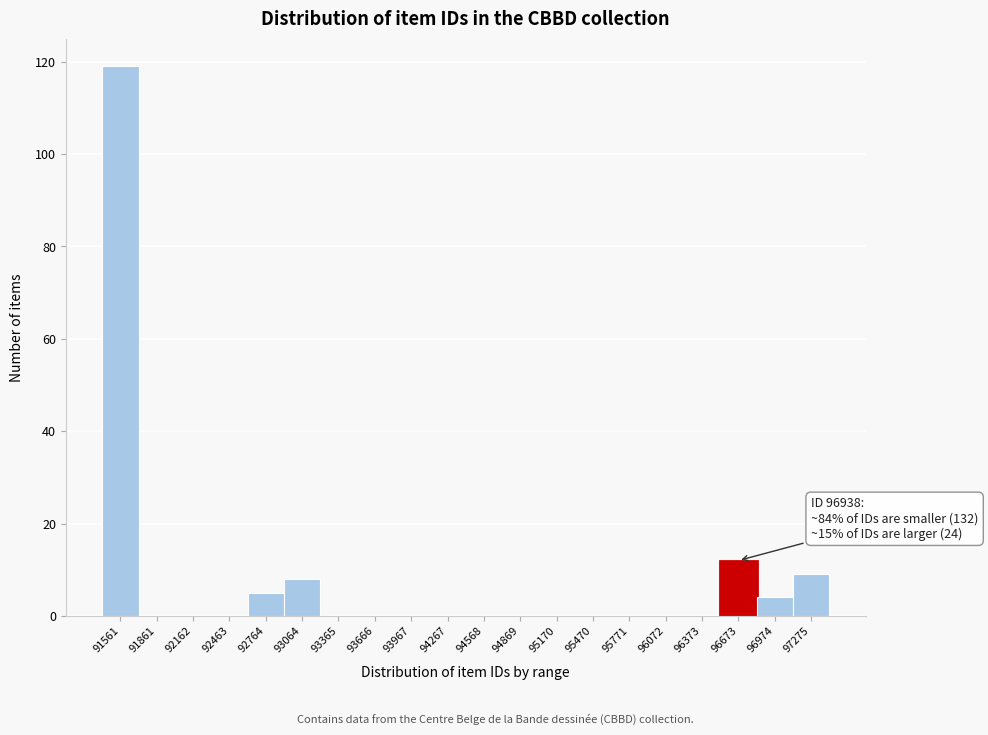

Reading left to right, extract all data points from this chart.

91561=119	91861=0	92162=0	92463=0	92764=5	93064=8	93365=0	93666=0	93967=0	94267=0	94568=0	94869=0	95170=0	95470=0	95771=0	96072=0	96373=0	96673=12	96974=4	97275=9